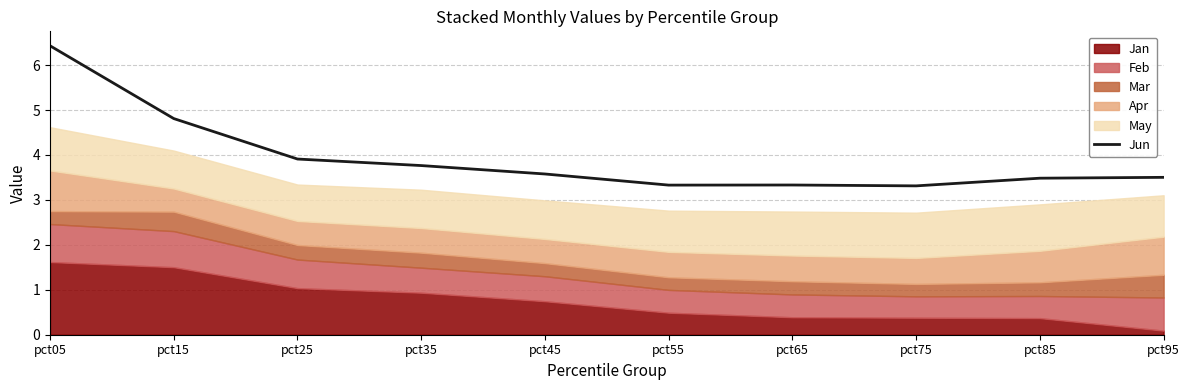

Rank the categories by value from highest to lowest.

pct05, pct15, pct25, pct35, pct45, pct95, pct85, pct65, pct55, pct75